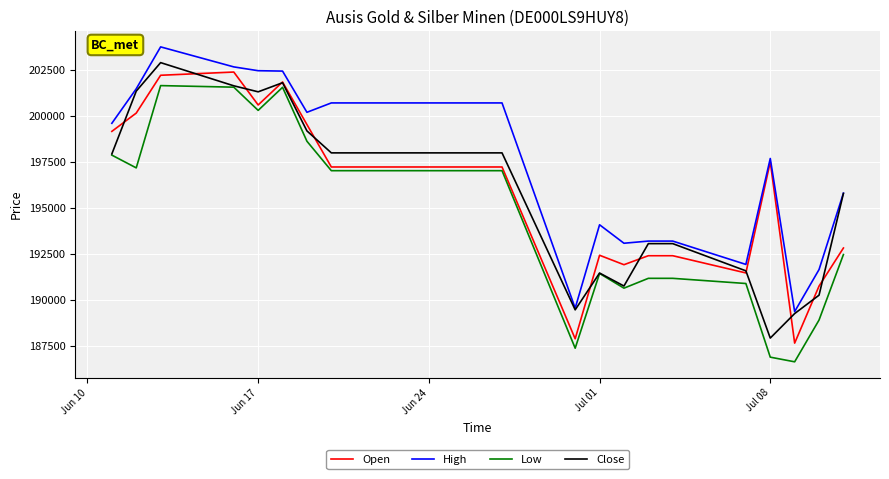

True or false: High and Low intersect in this chart.

False